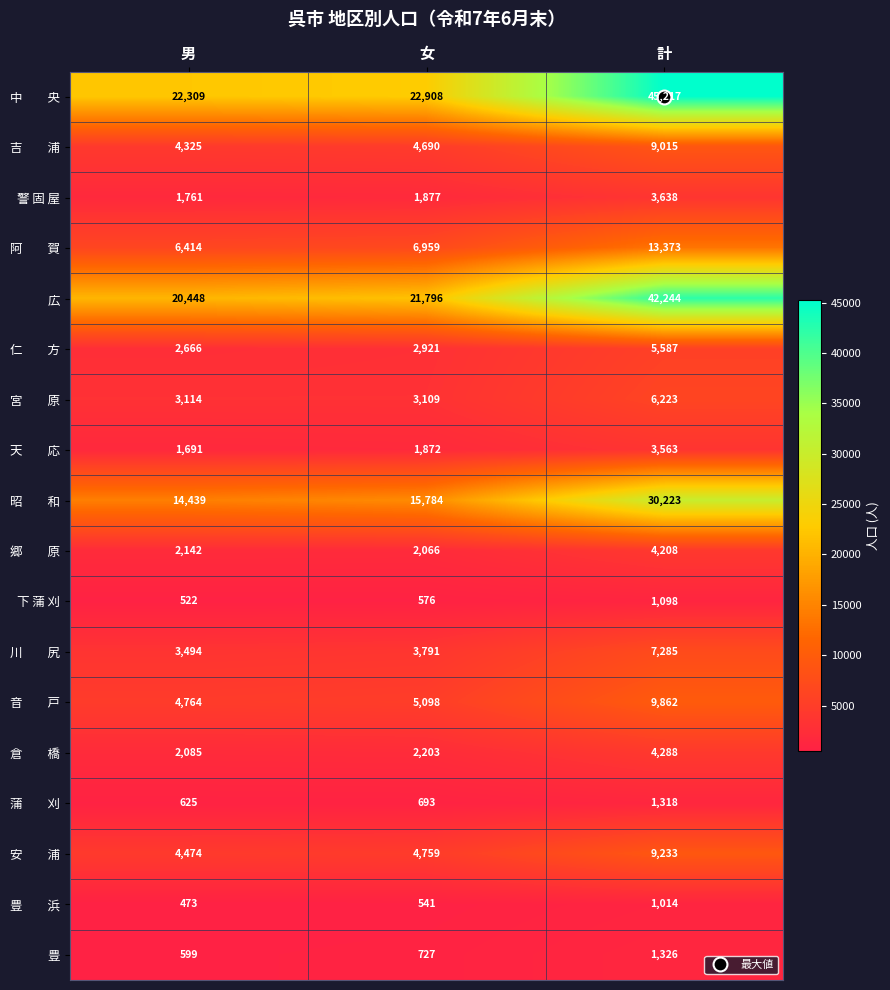

What is the difference between the highest and lowest values at 男?

21836